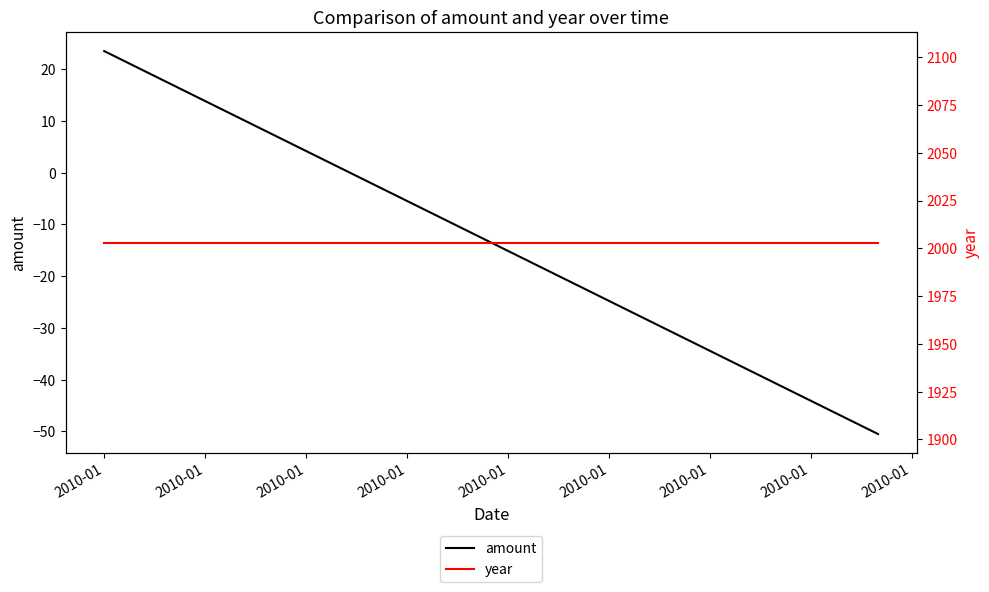

What is the minimum value for amount?

-50.5